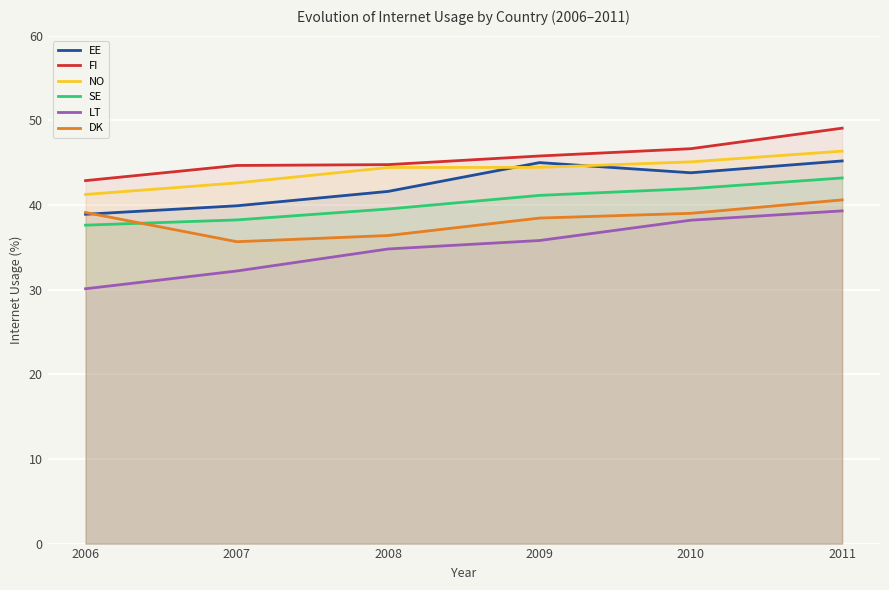

True or false: LT and SE intersect in this chart.

False